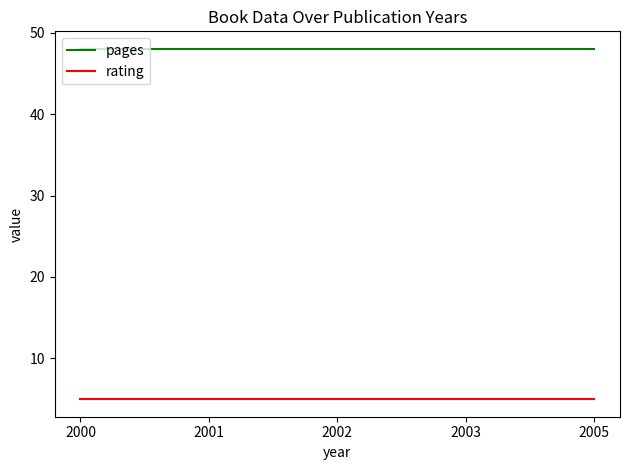

True or false: pages and rating intersect in this chart.

False